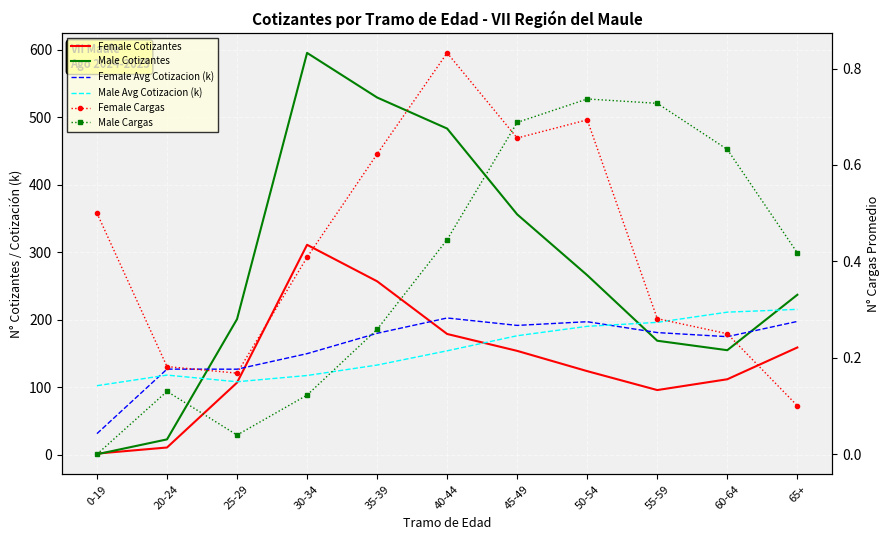

Where is the first local minimum for Female Avg Cotizacion (k)?

25-29